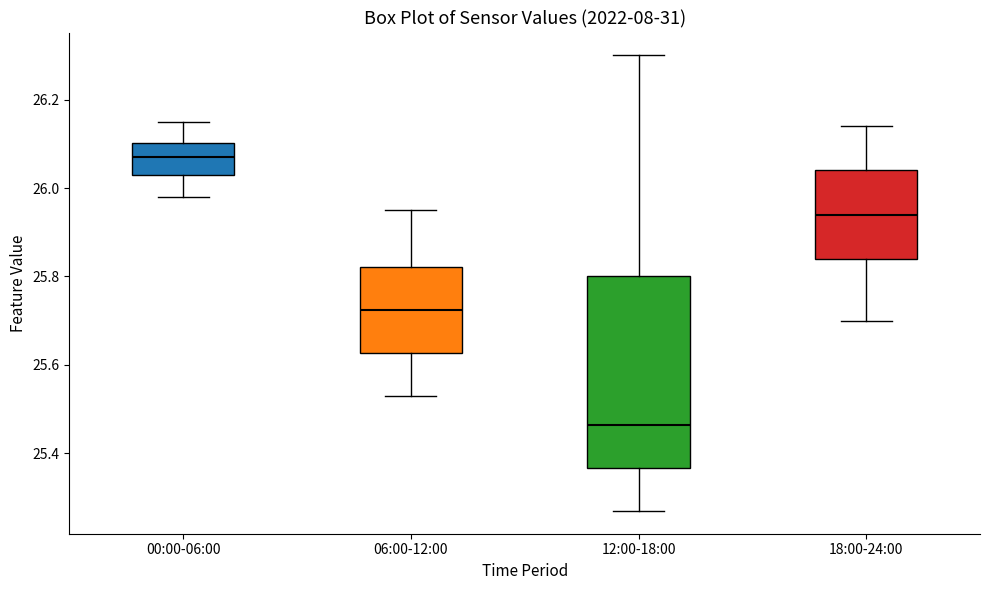

Which box's median line is the highest?

00:00-06:00